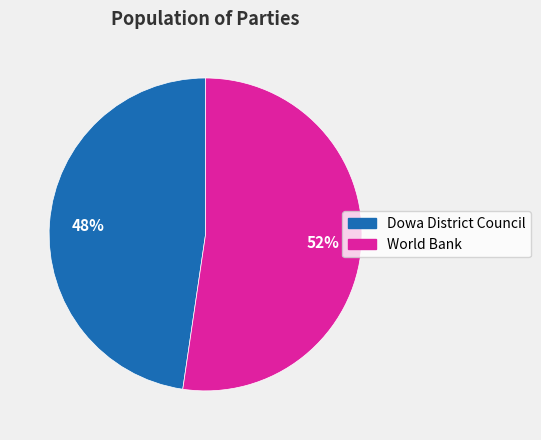

What is the ratio of the value at Dowa District Council to the value at World Bank?

0.9